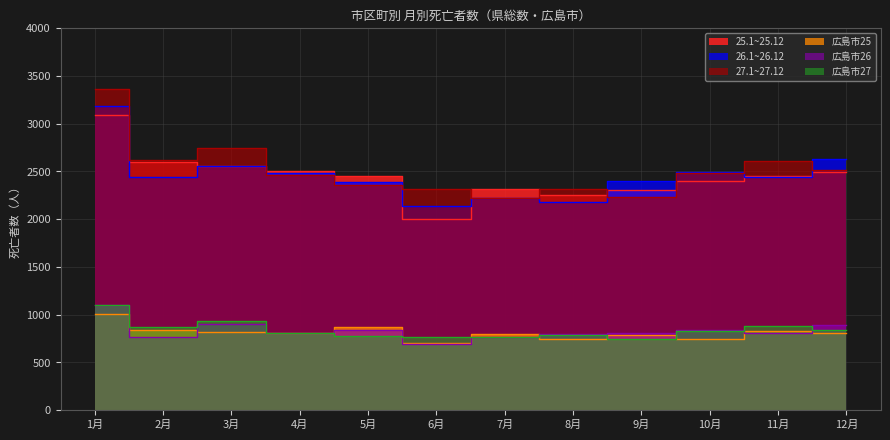

What is the difference between the highest and lowest values at 7月?

1549